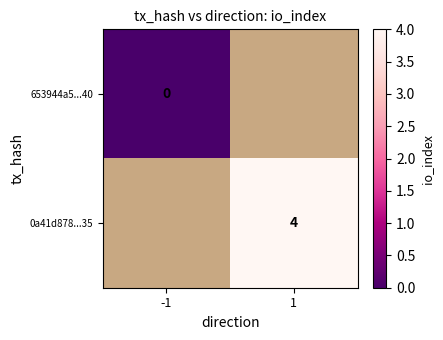

Is it true that 0a41d878...35 equals 4 at 1?

True